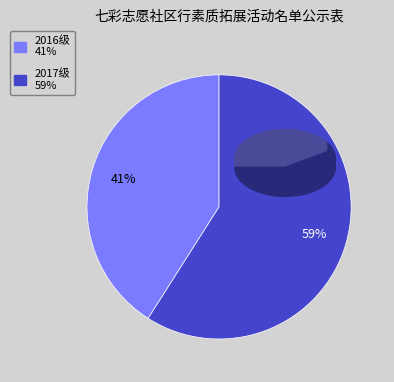

To the nearest percent, what portion does 2017级 represent?

59%